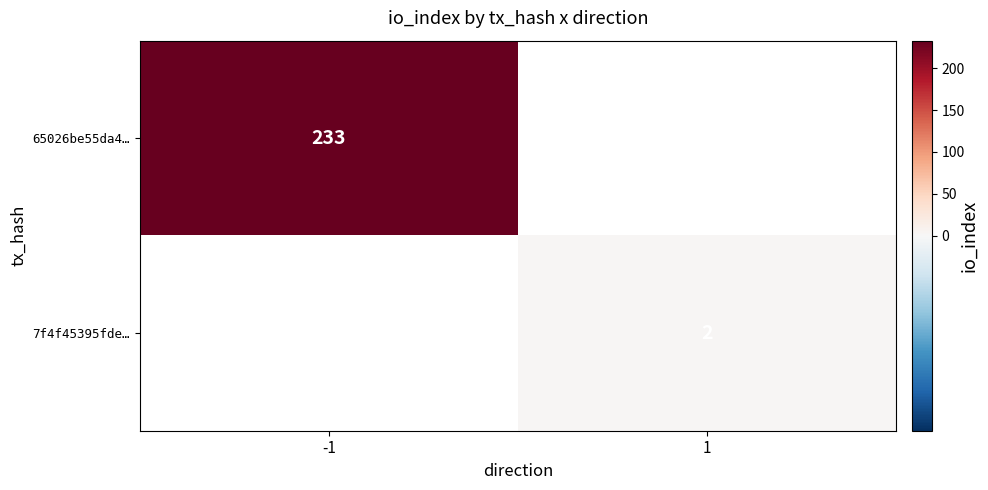

The 7f4f45395fde… series shows 1 at 1. True or false?

False